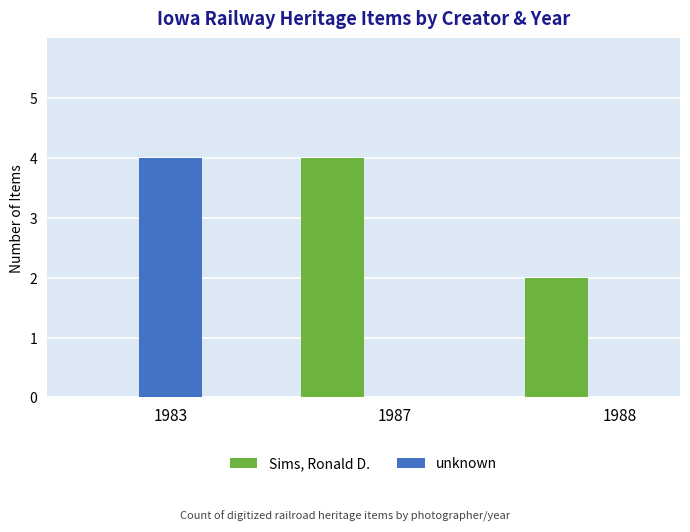

What is the difference between the Sims, Ronald D. values at 1988 and 1983?

2